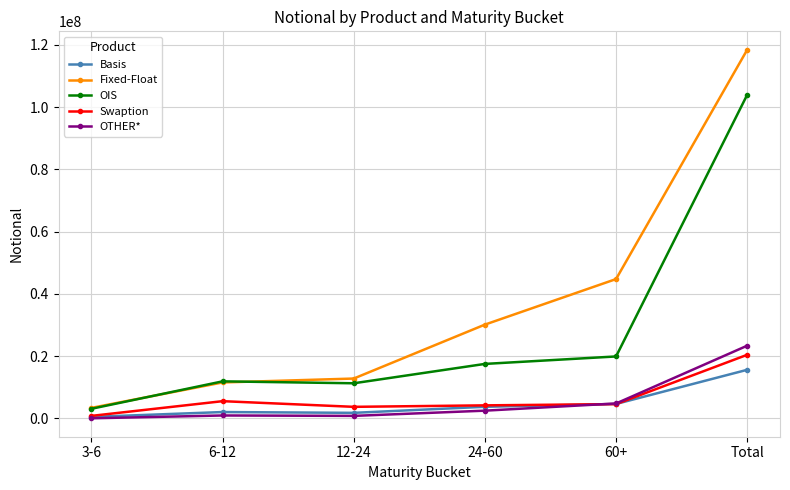

At which label does OIS reach its peak?

Total